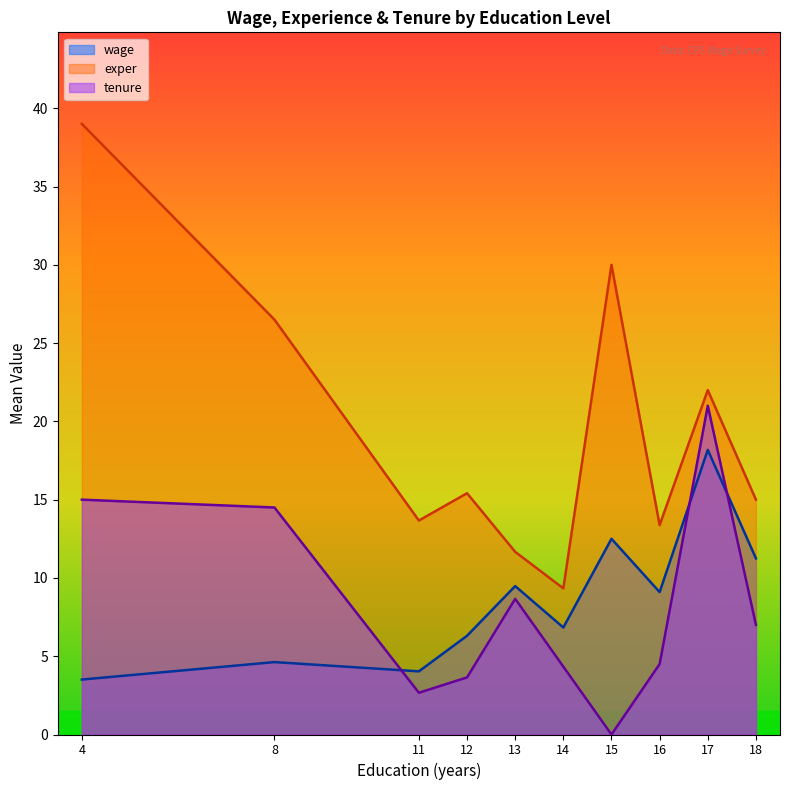

At which label does wage reach its peak?

17